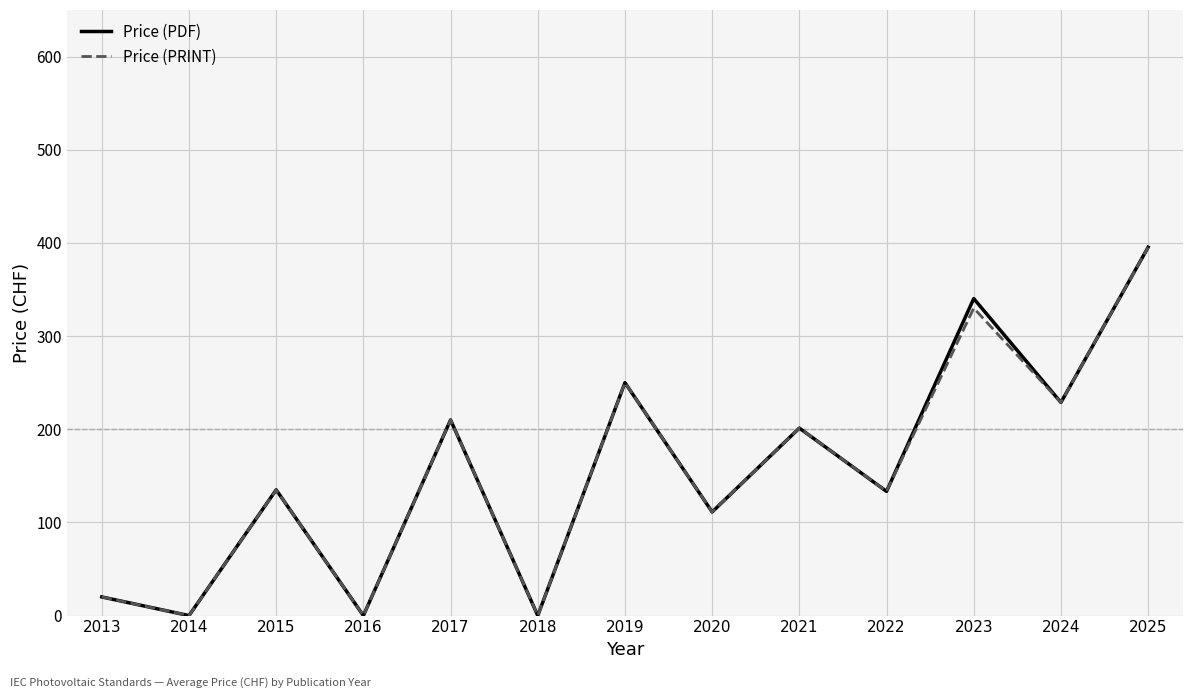

At which category does the chart reach its peak across all series?

2025